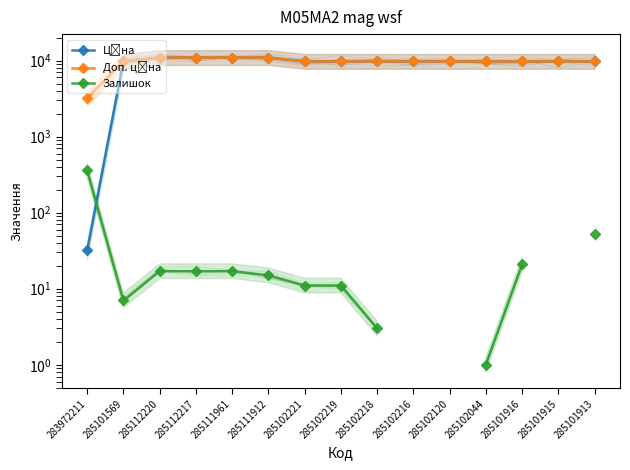

What is the spread (max minus min) of values at 285102219?

9764.5